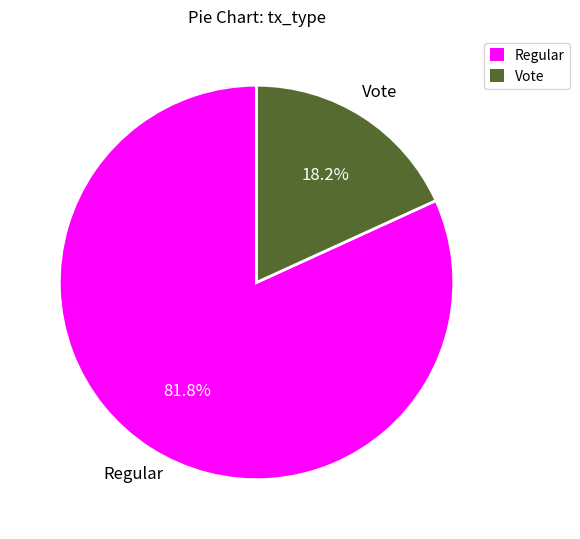

To the nearest percent, what is the difference between the Regular and Vote slice percentages?

64%